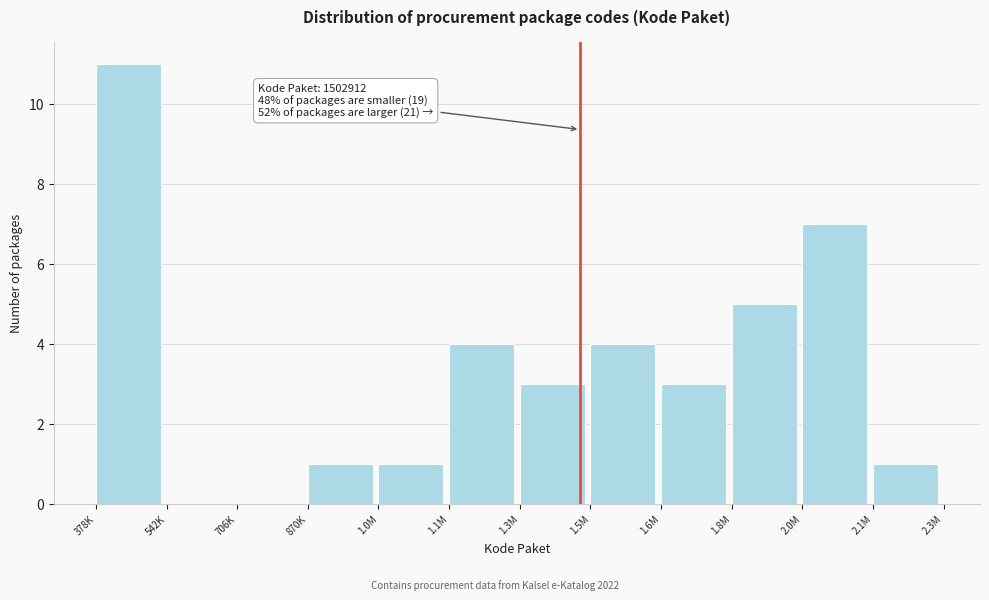

Reading left to right, what are all the values shown in this chart?

378K=11	542K=0	706K=0	870K=1	1.0M=1	1.1M=4	1.3M=3	1.5M=4	1.6M=3	1.8M=5	2.0M=7	2.1M=1